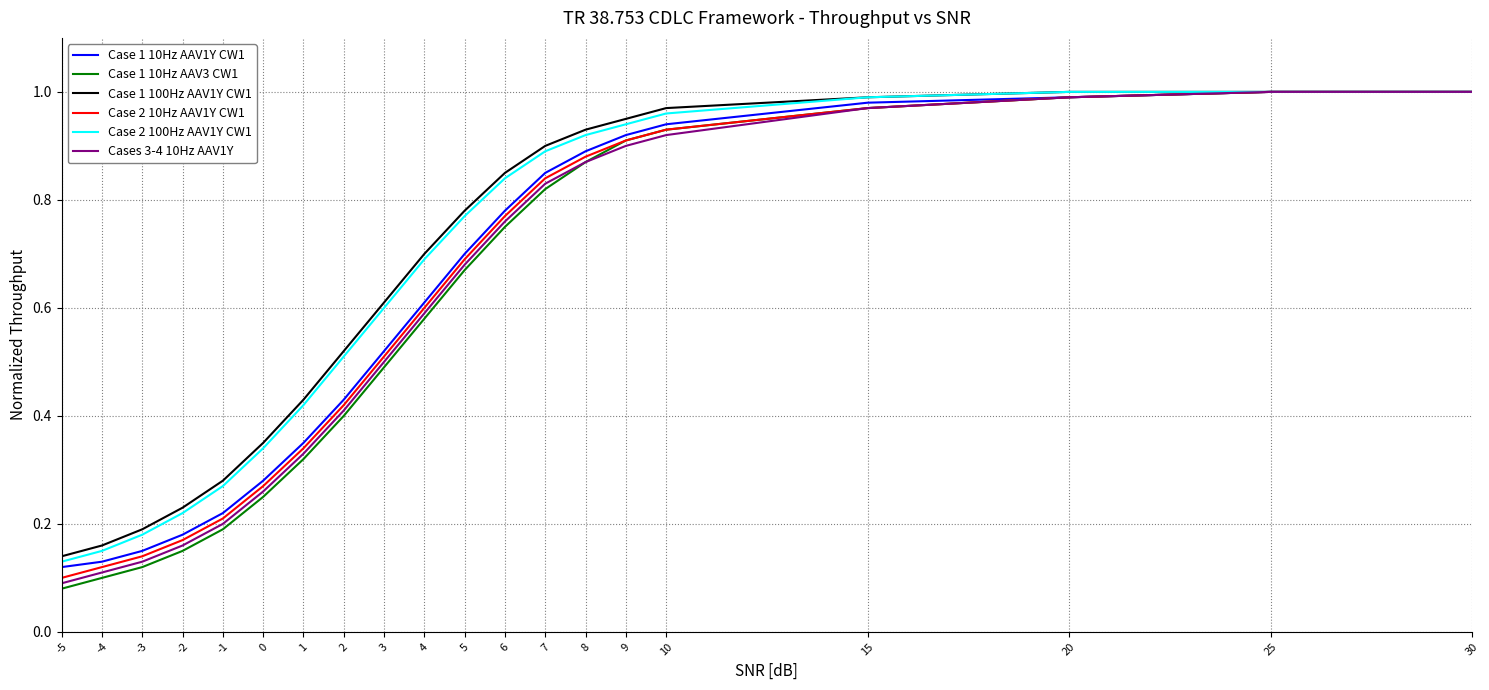

Which series changed the most between 3 and 9?

Case 1 10Hz AAV3 CW1